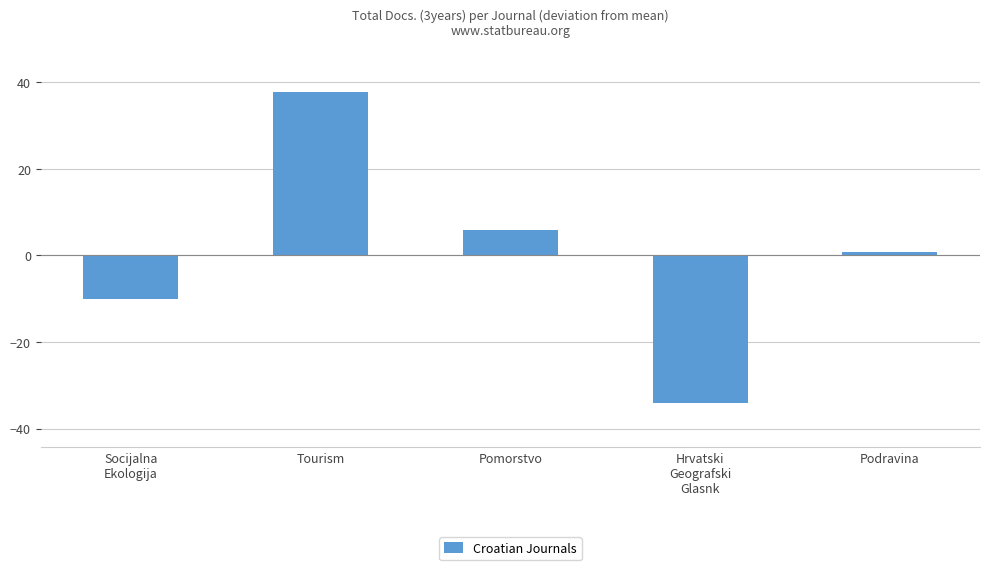

What is the value of the 2nd bar from the left?

37.8